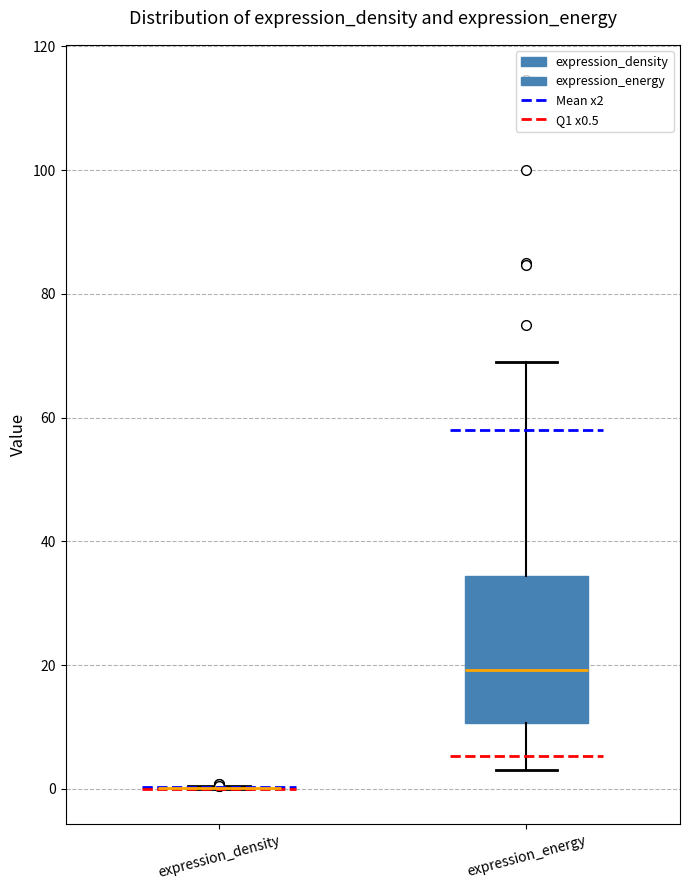

Where does the upper whisker of the box for expression_energy end on the y-axis? The values are not printed on the chart, so give them approximately, as read against the axis.

68